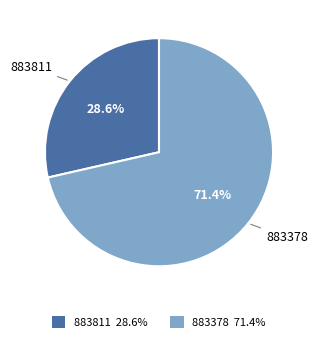

True or false: 883811 accounts for 19% of the total.

False